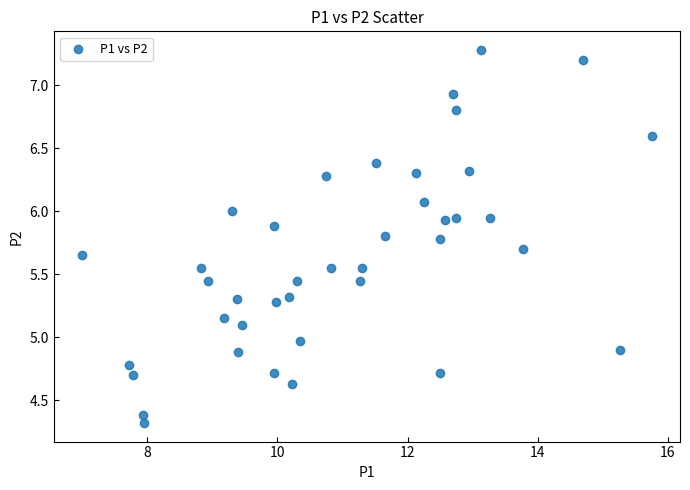

What is the range of X values (max minus min)?

8.8